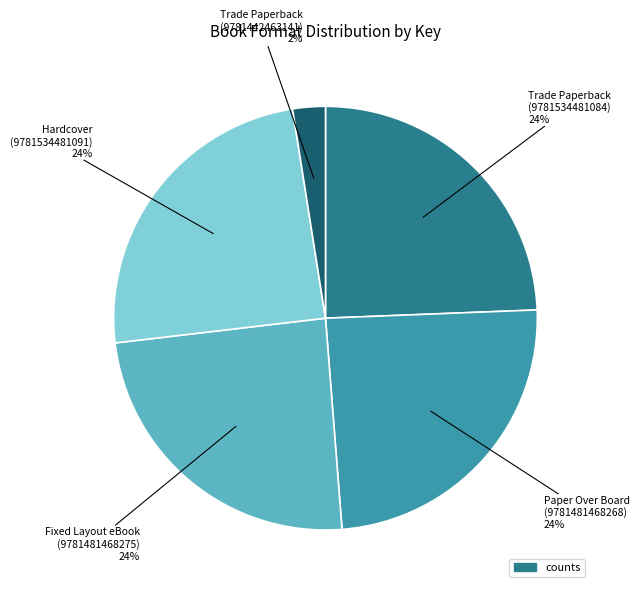

To the nearest percent, what is the average slice percentage?

20%